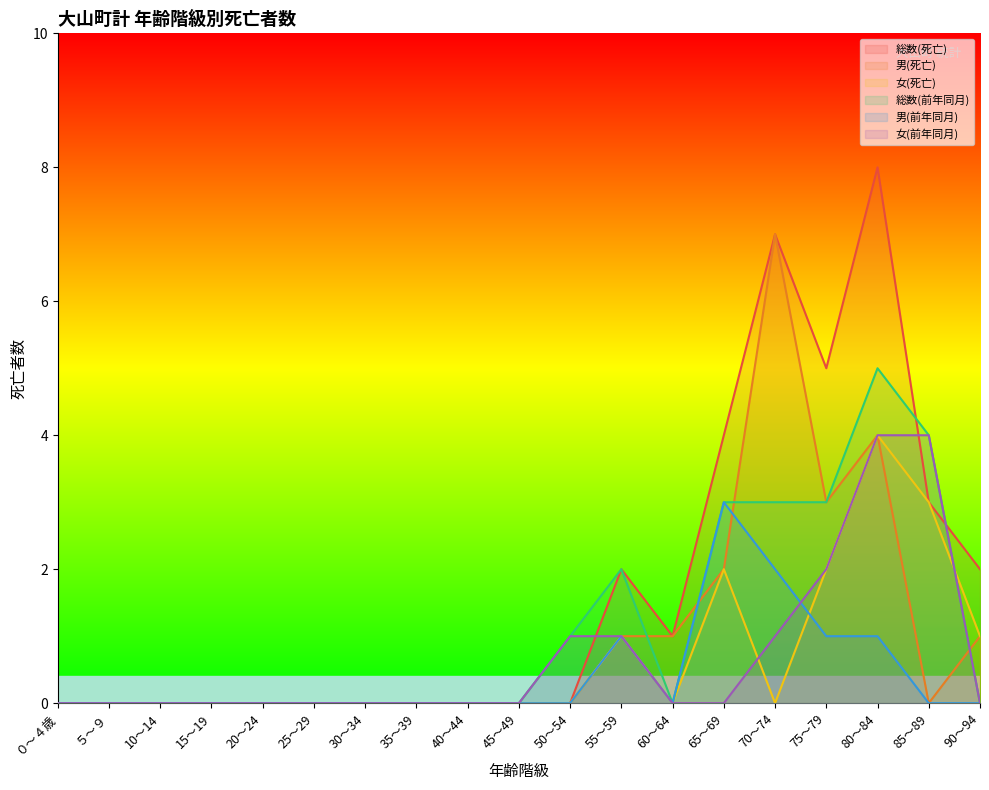

Which series changed the most between 50～54 and 60～64?

総数(死亡)